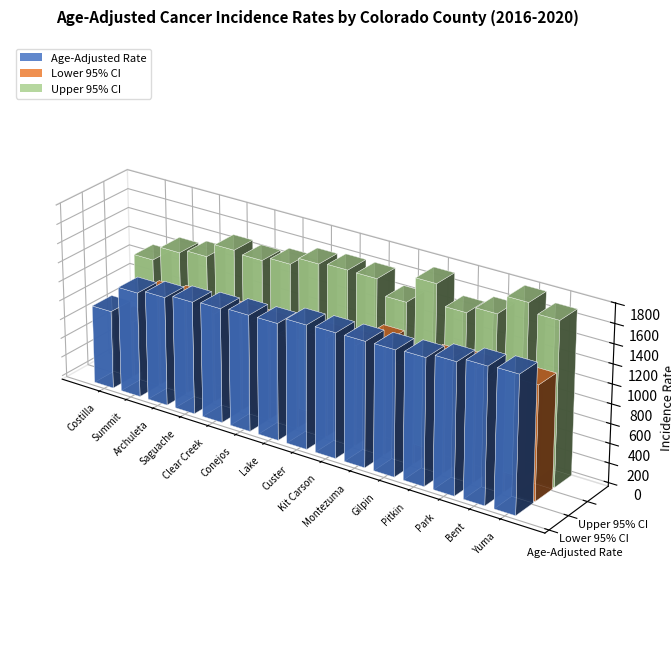

True or false: Lower 95% CI has a value of 966.0 at Gilpin.

True